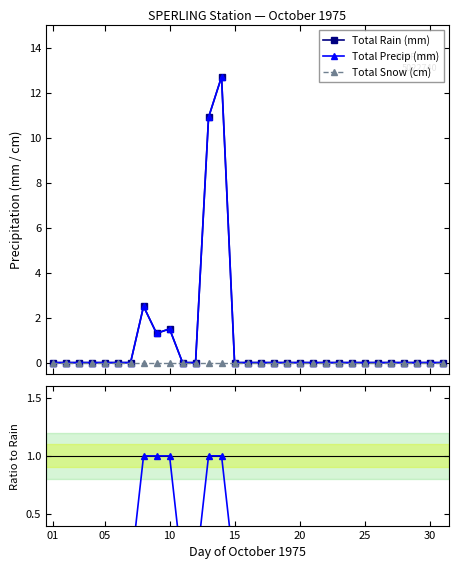

What is the maximum value for Total Rain (mm)?

12.7